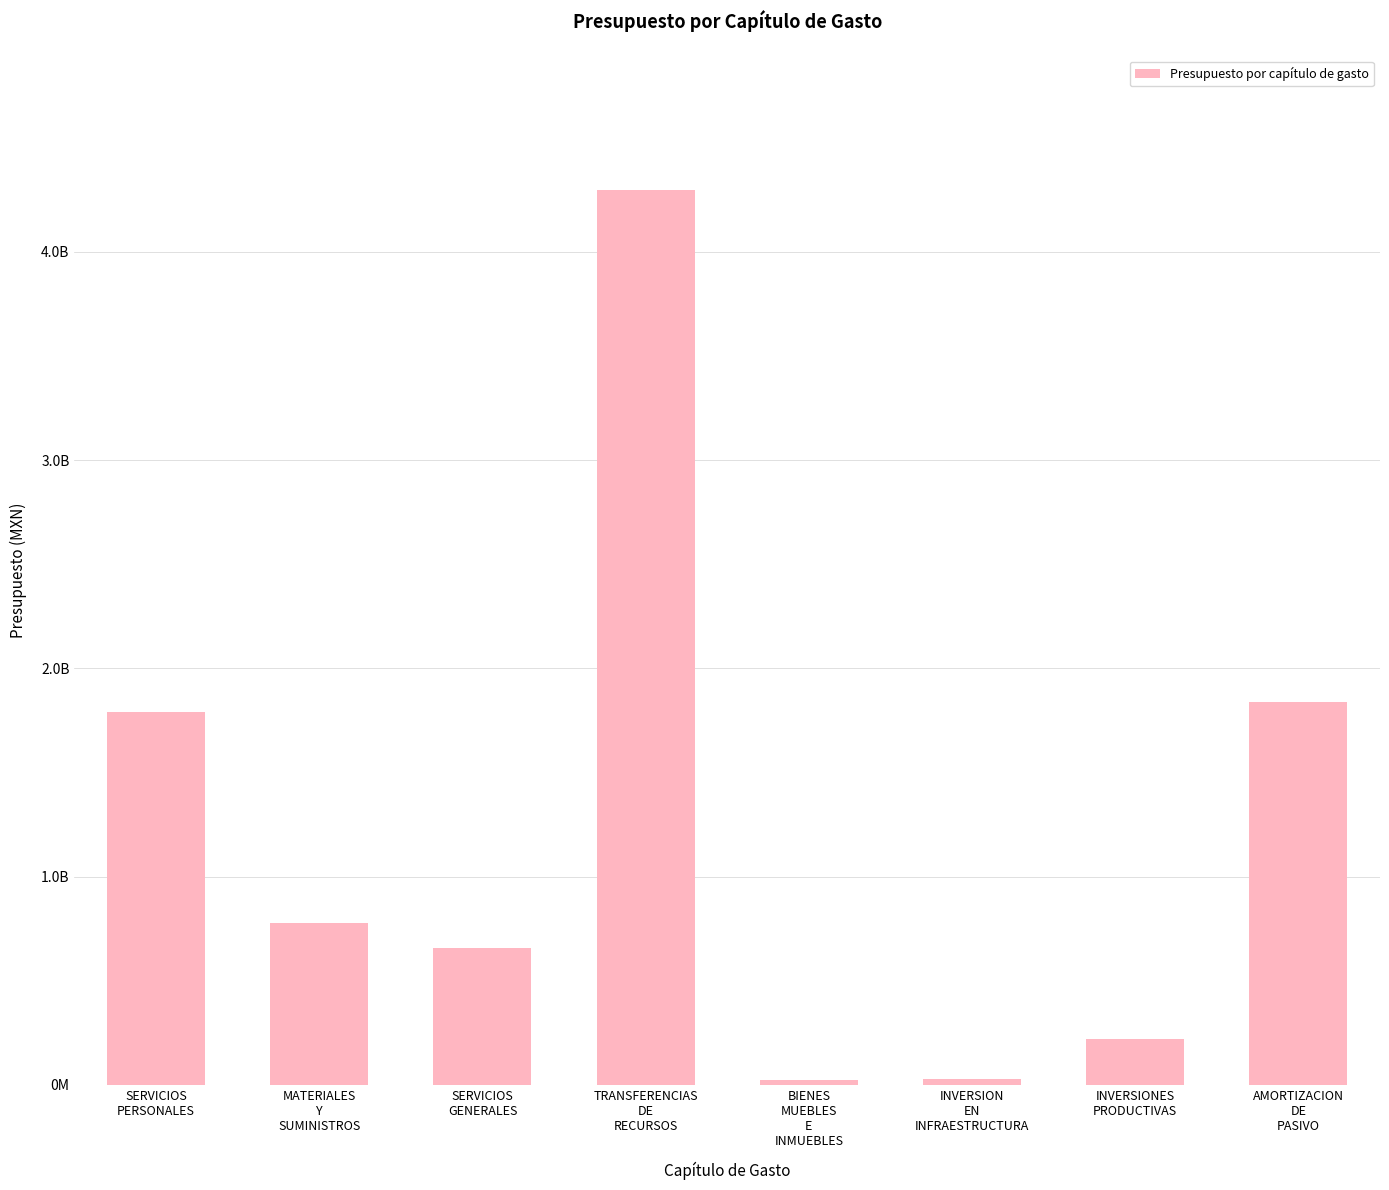

What is the difference between the maximum and minimum values?

4271298823.9